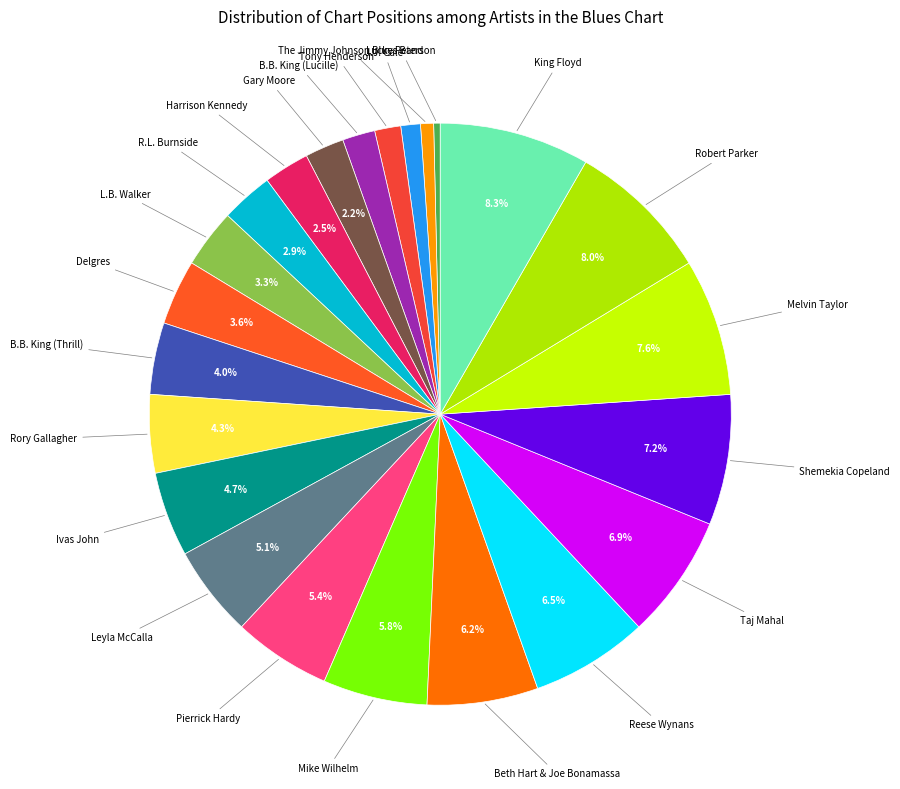

How many segments does this pie chart have?

23